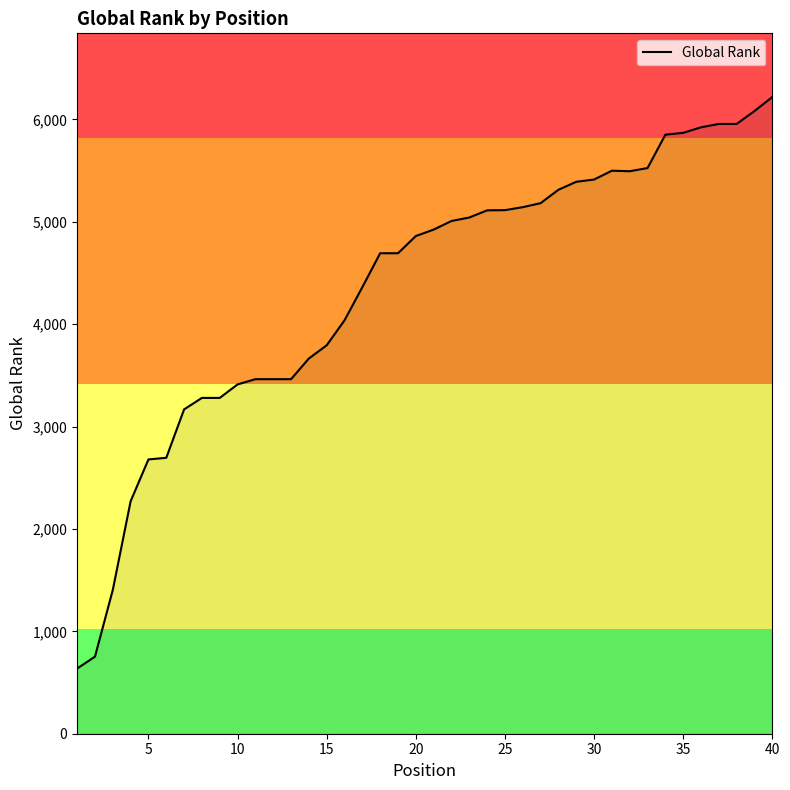

What is the greatest value displayed?

6219